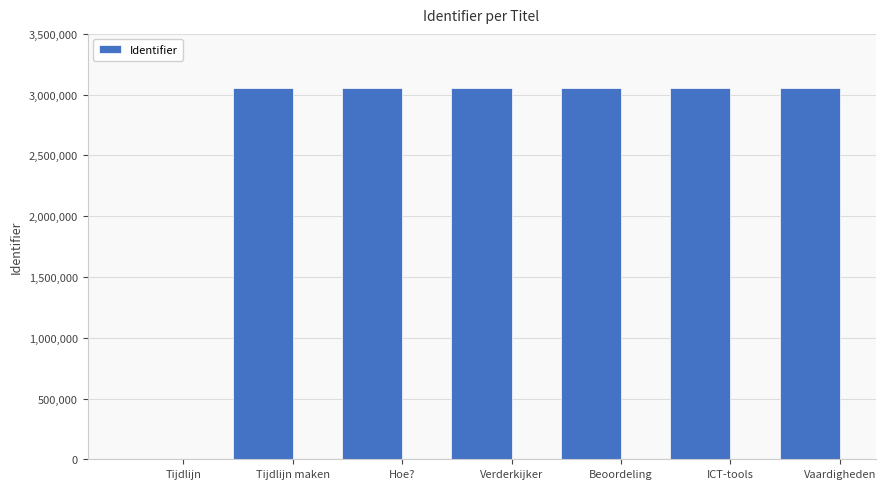

The chart shows a value of 3058844 at Vaardigheden. True or false?

True